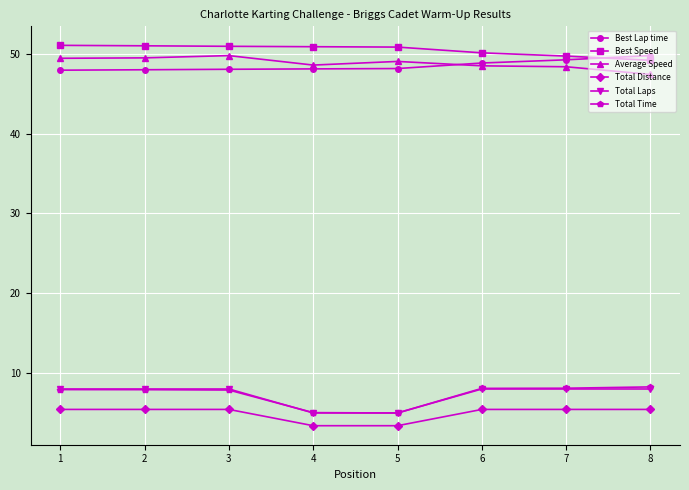

At which label does Best Speed first exceed 50?

1